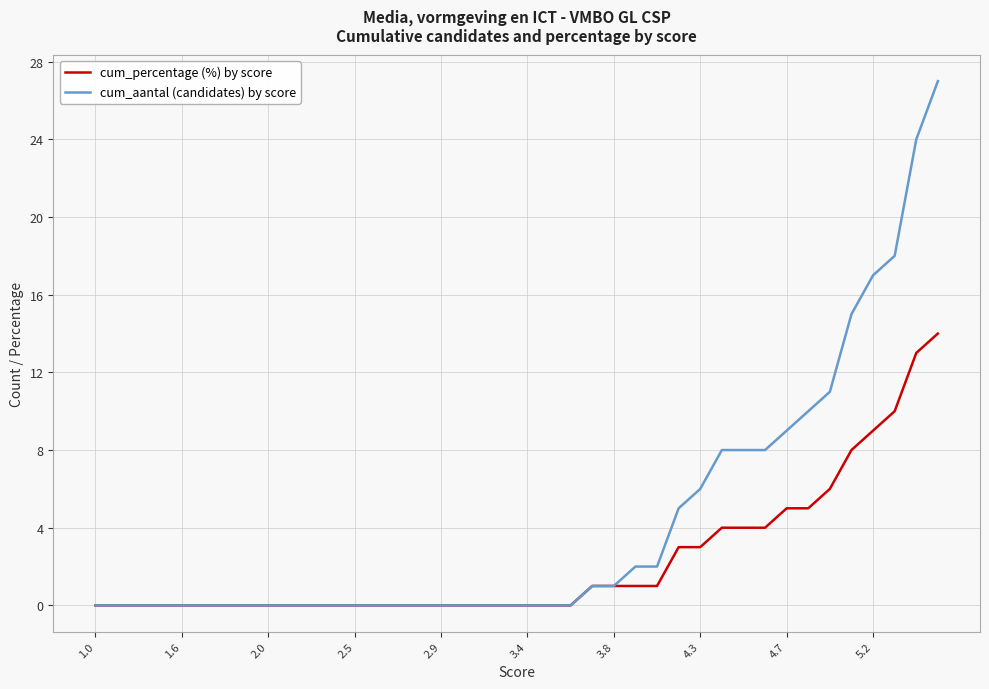

Rank the series by their maximum value, from highest to lowest.

cum_aantal (candidates) by score, cum_percentage (%) by score